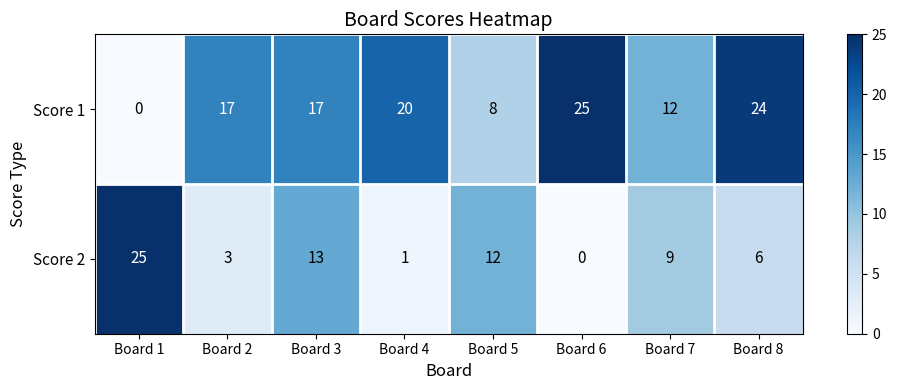

Rank the series by their average value, from lowest to highest.

Score 2, Score 1